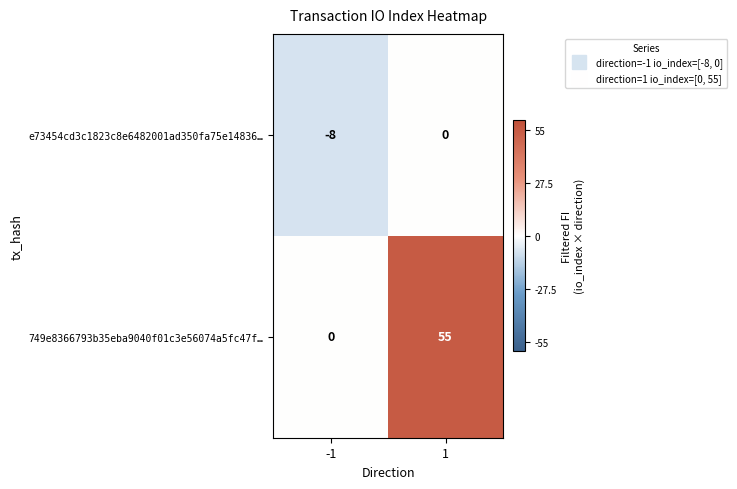

The value of e73454cd3c1823c8e6482001ad350fa75e14836… at 1 is 3. True or false?

False